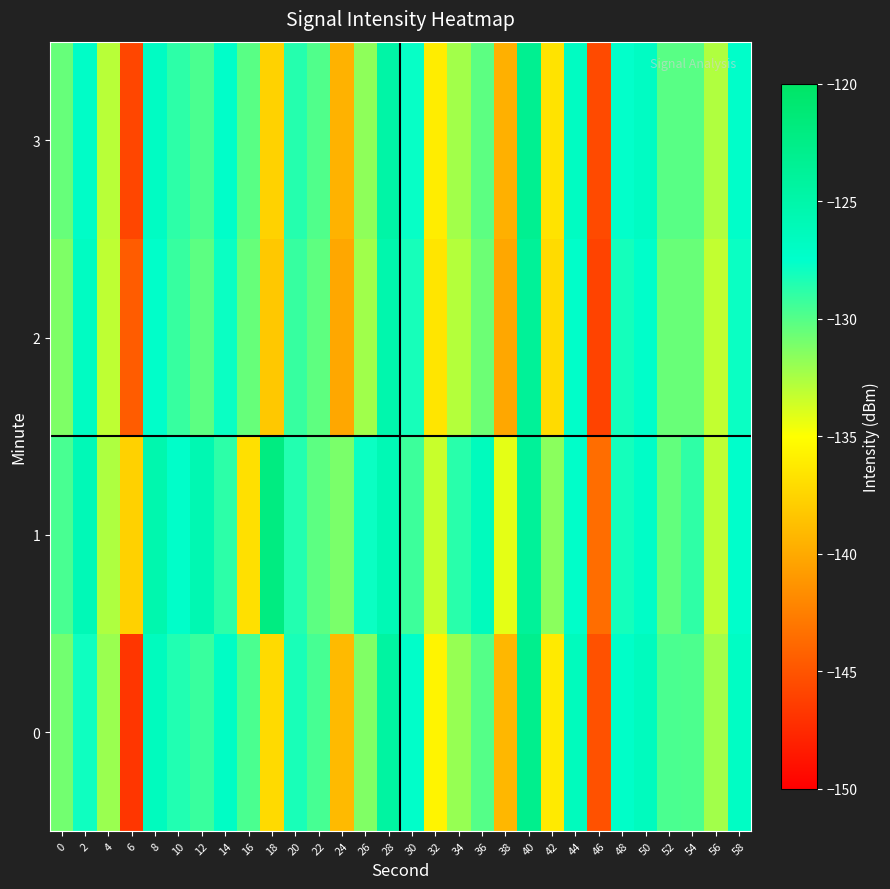

Which series changed the most between 12 and 52?

1